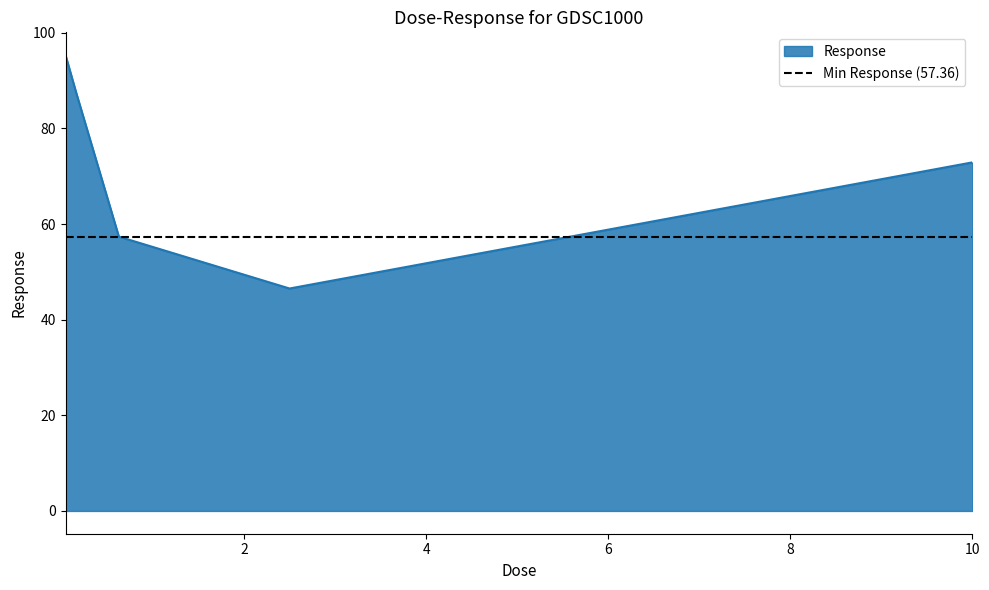

List the labels in order of value, largest first.

0.0390625, 0.15625, 10.0, 0.625, 2.5